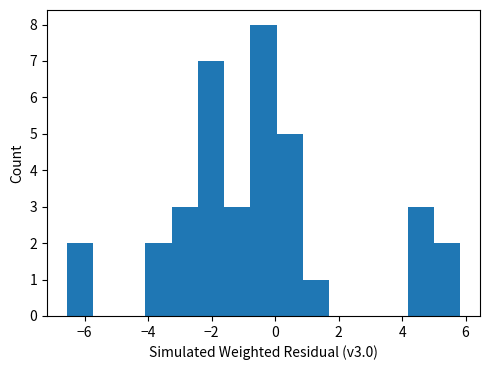

Which range on the x-axis has the tallest bar?

-0.8 to 0.0